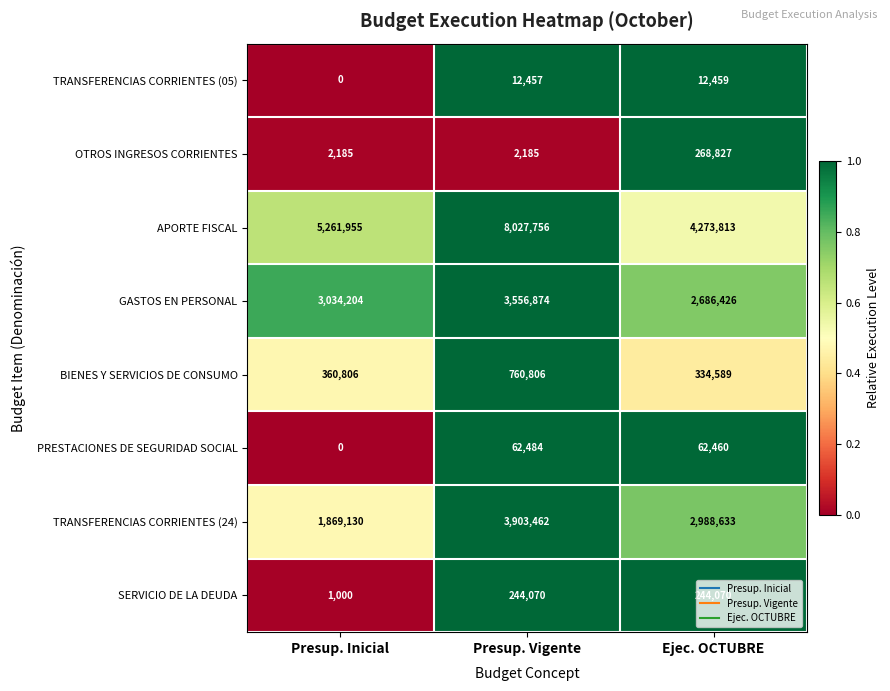

What is the greatest value displayed?

8027756